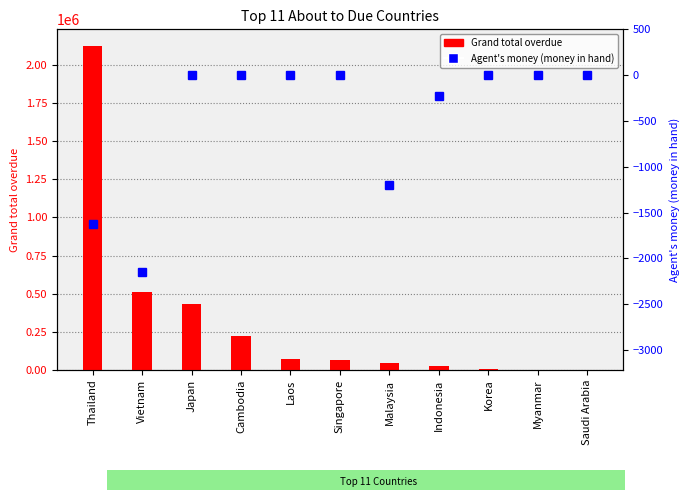

The value of Grand total overdue at Cambodia is 70463.8. True or false?

False